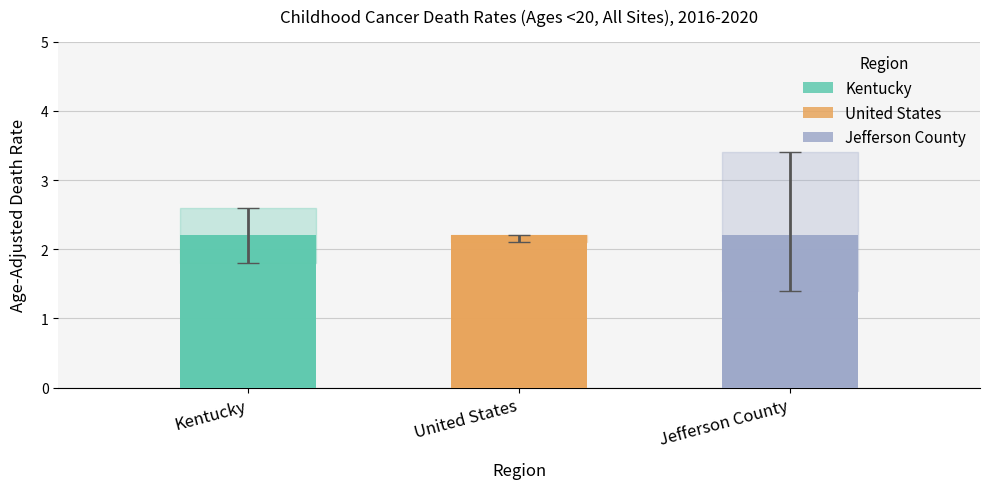

Which category has the lowest value across all series?

Jefferson County